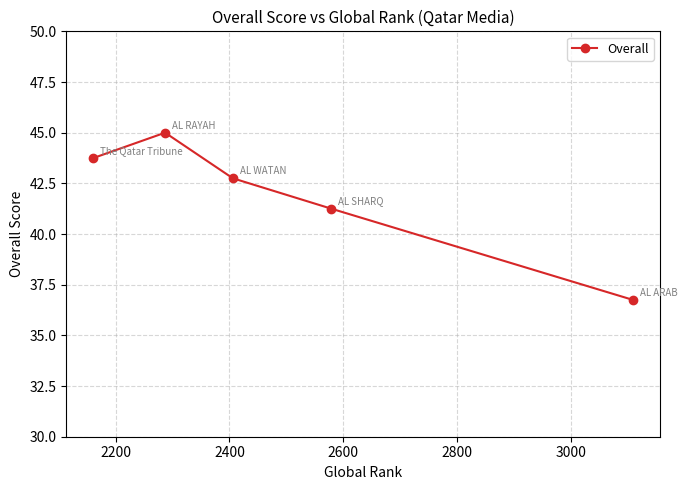

What is the minimum value shown in the chart?

36.8